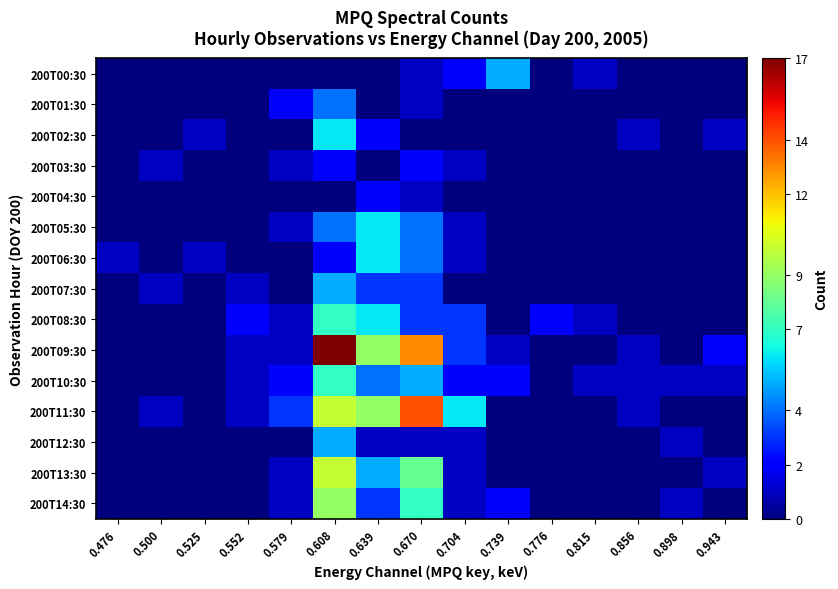

Which label corresponds to the smallest value in the chart?

0.476